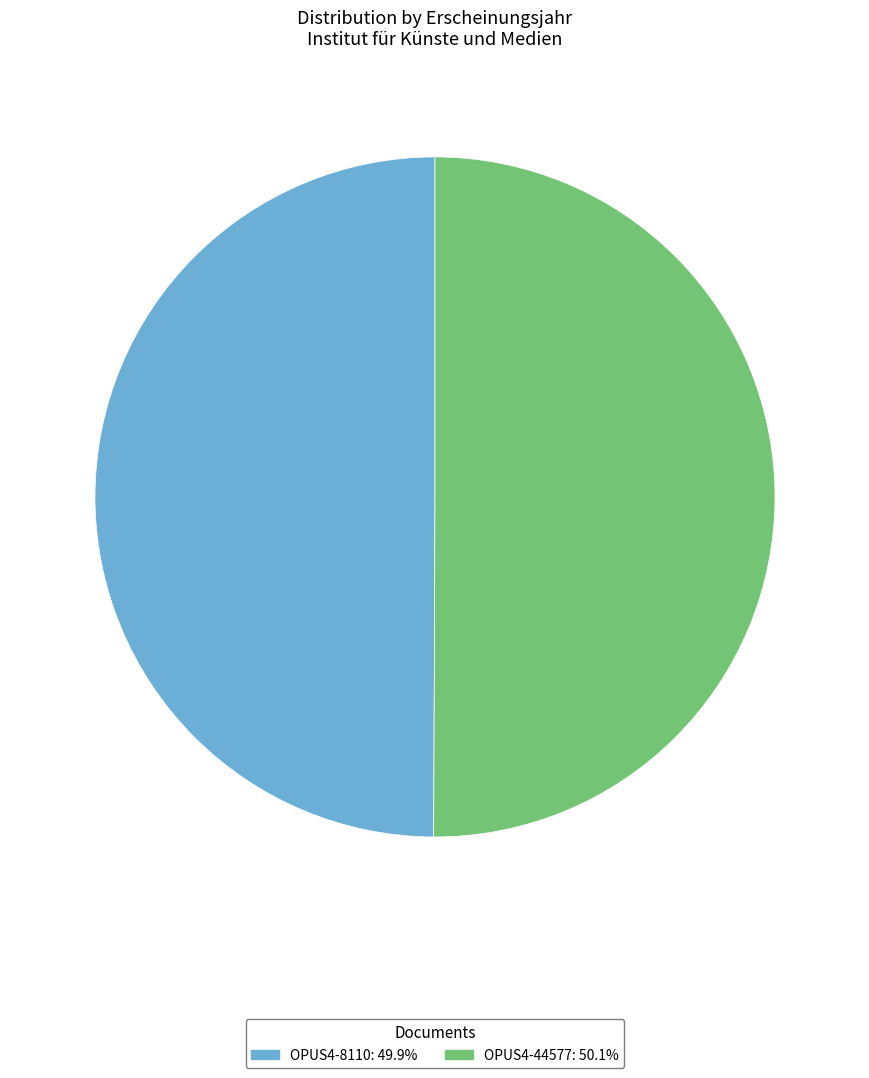

Approximately how many times larger is the value at OPUS4-8110: 49.9% compared to OPUS4-44577: 50.1%?

1.0